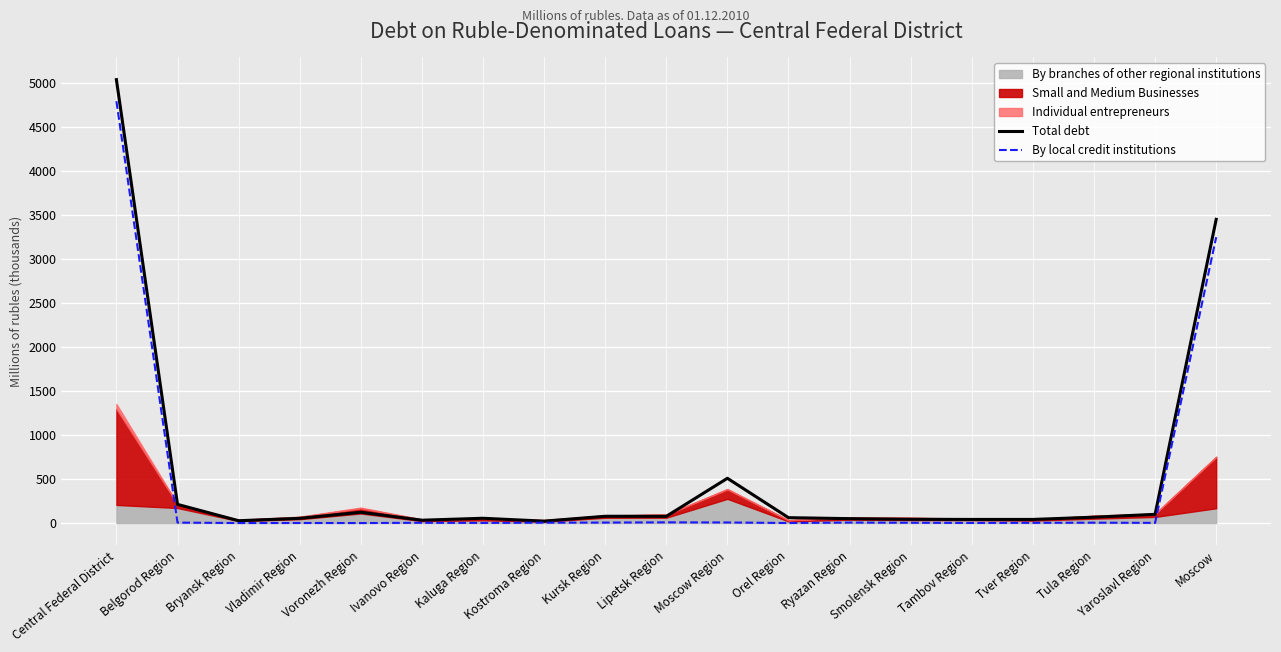

Count the number of categories in the chart.

19